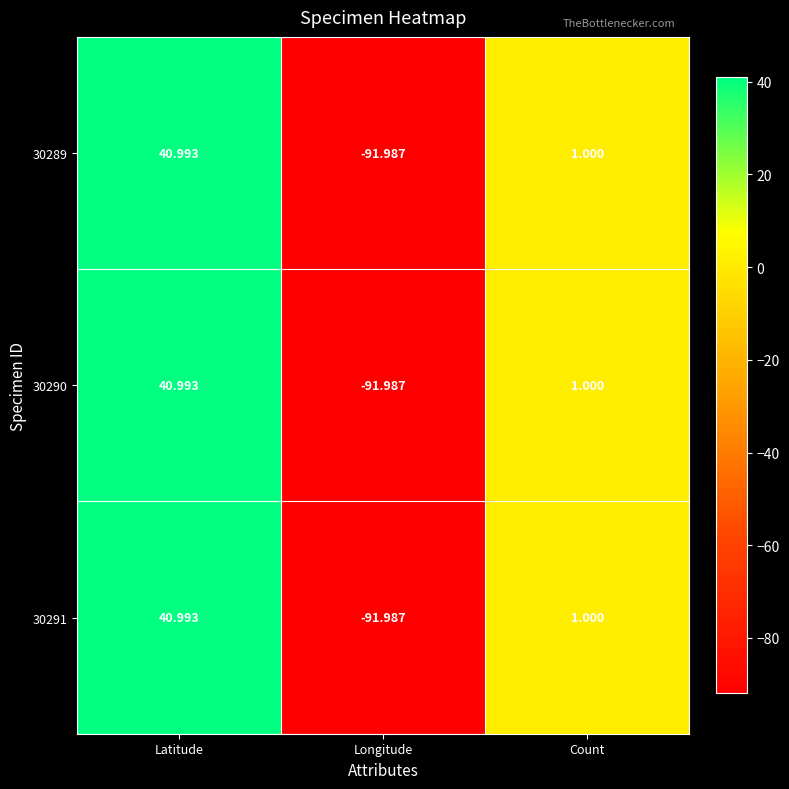

Is the value of 30291 at Count greater than the value of 30289 at Longitude?

Yes